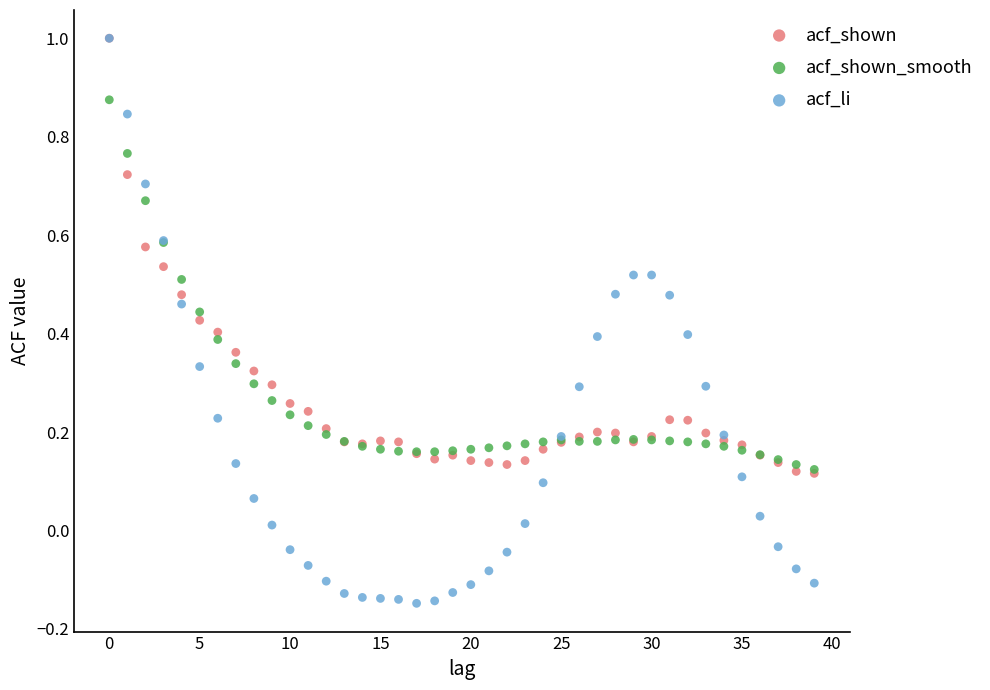

What are all the series names shown in the legend?

acf_shown, acf_shown_smooth, acf_li